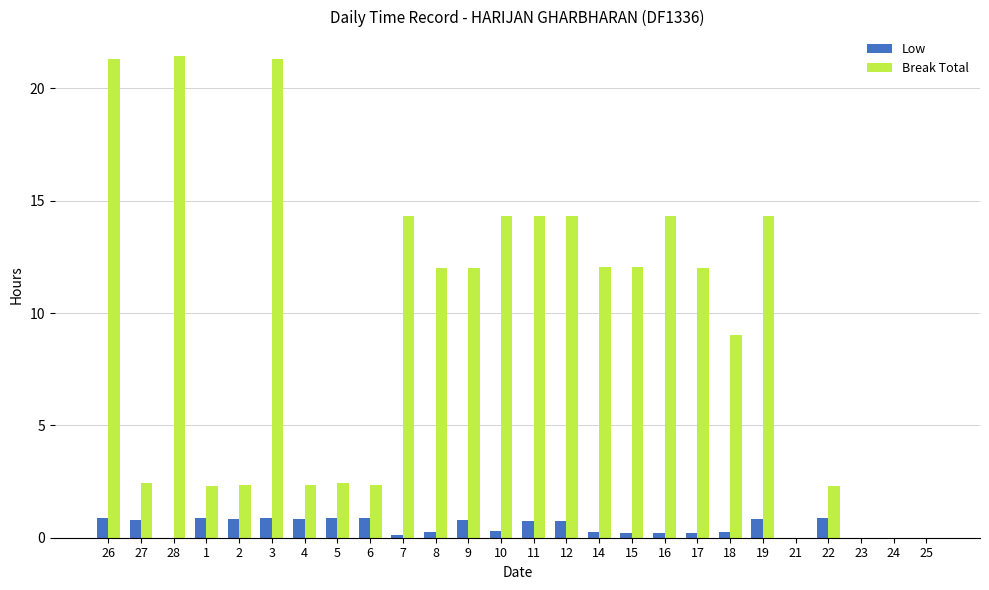

What is the sum of all Break Total values?

235.7